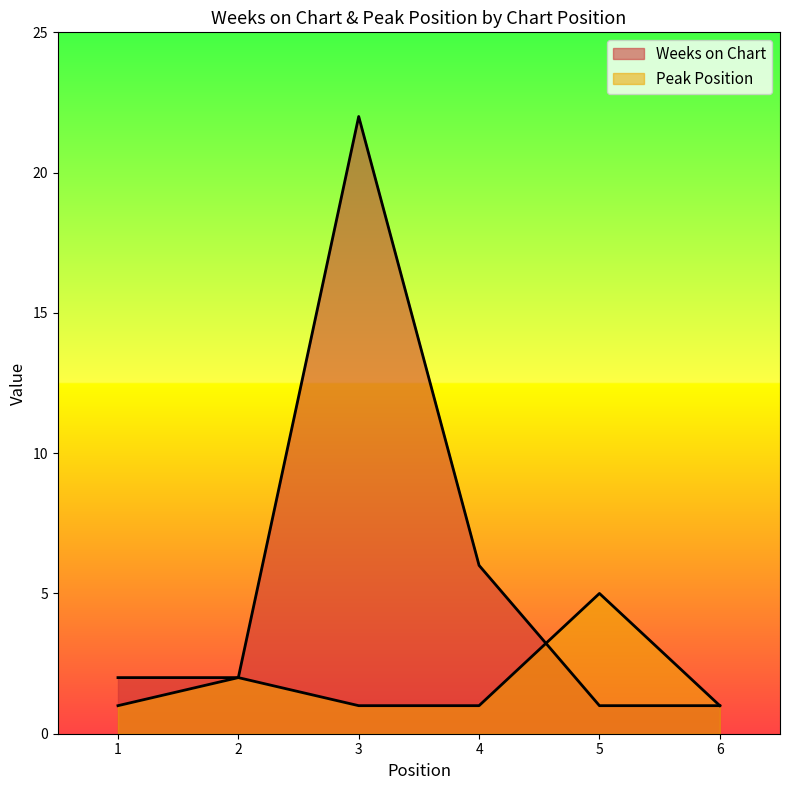

Is the value of Weeks on Chart at 6 greater than the value of Peak Position at 1?

No